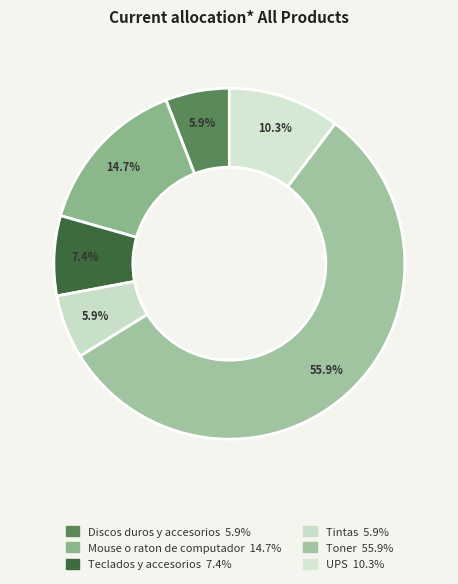

To the nearest percent, what percentage of the pie is Teclados y accesorios?

7%